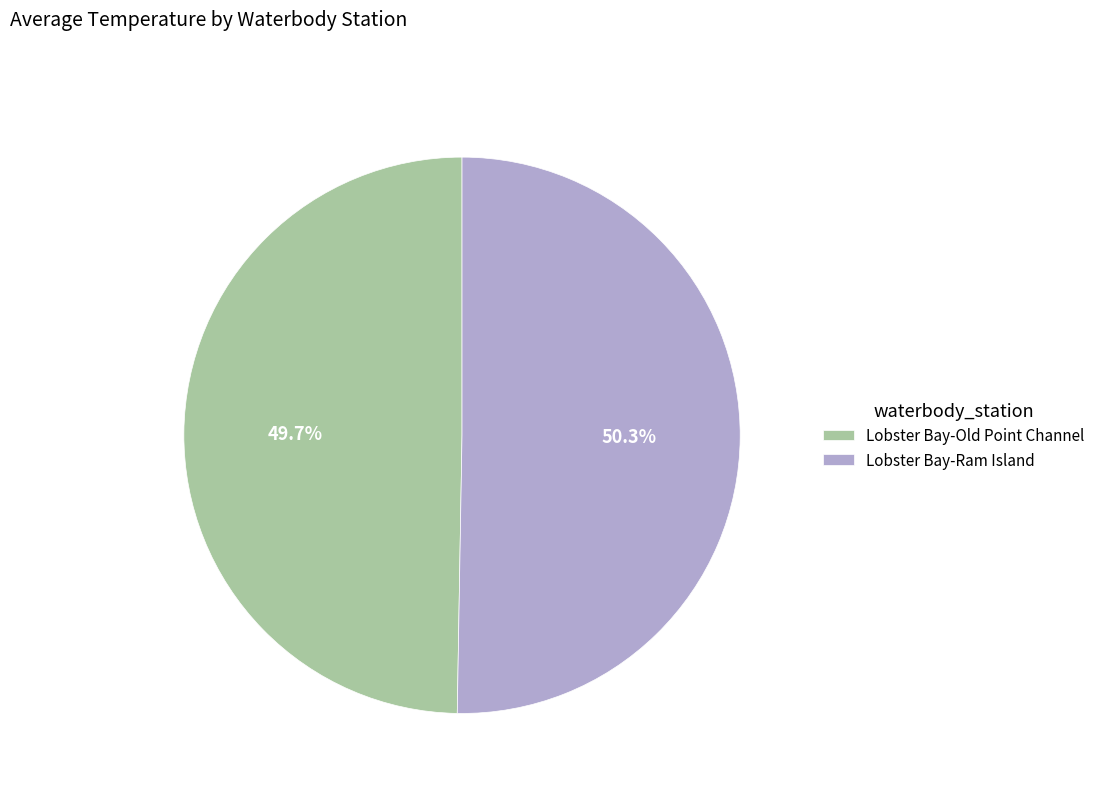

Does any single category account for the majority?

Yes